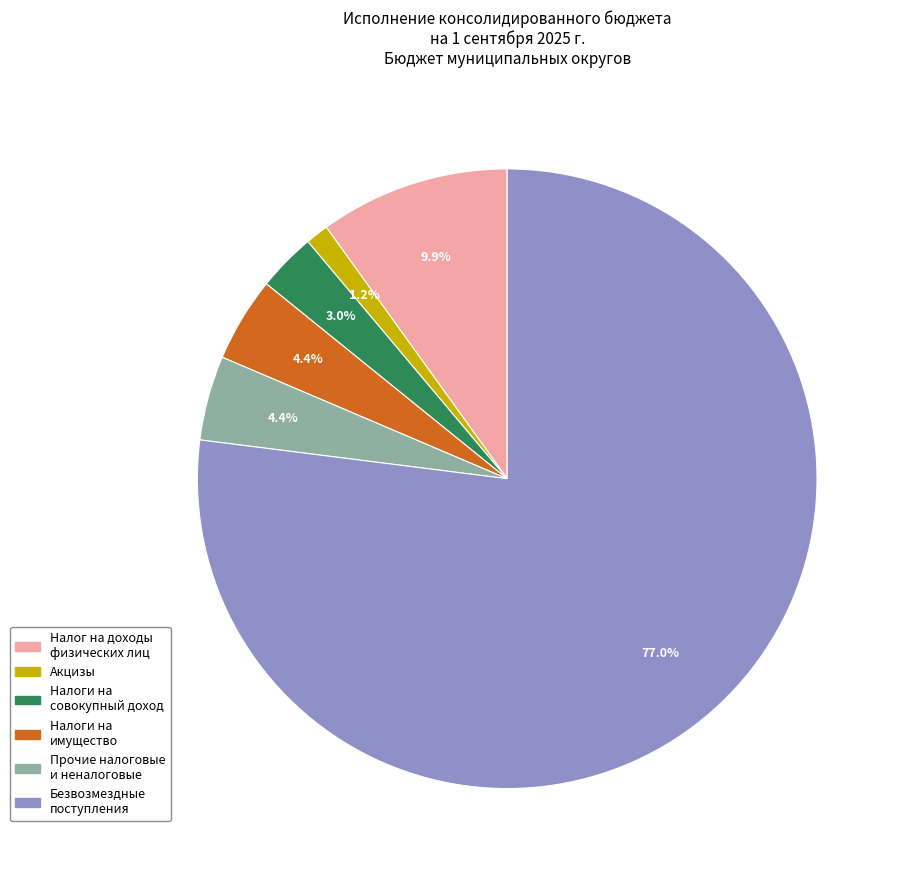

Is there a majority slice in this chart?

Yes